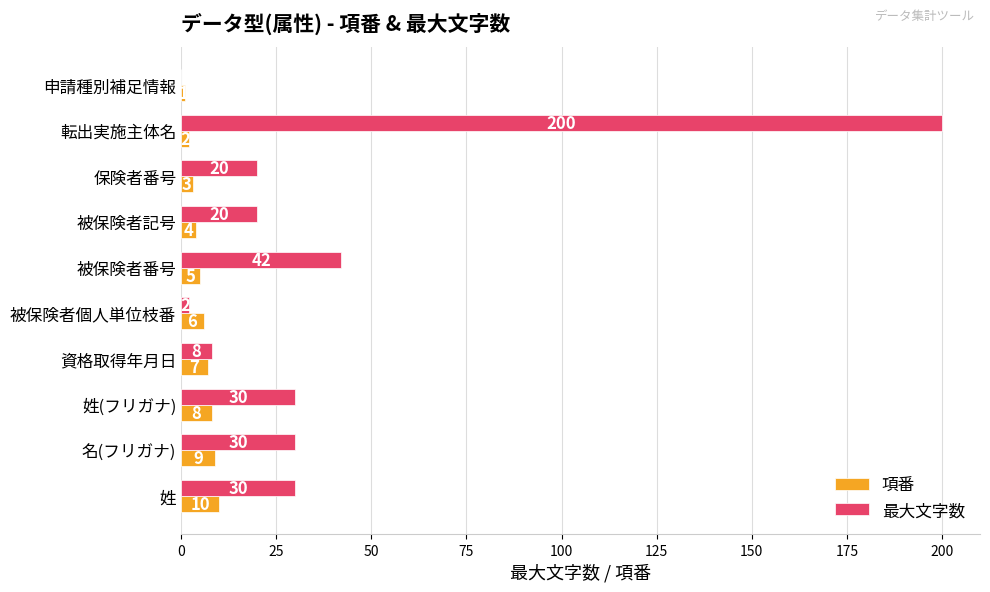

What is the sum of the 最大文字数 values at 被保険者個人単位枝番 and 姓?

32